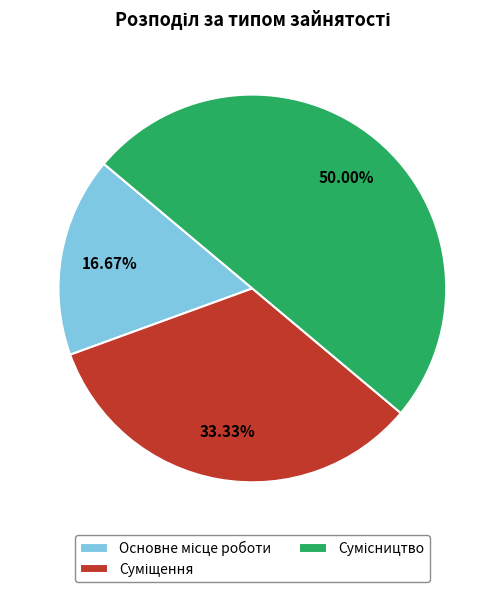

Is Сумісництво the majority of the pie?

No